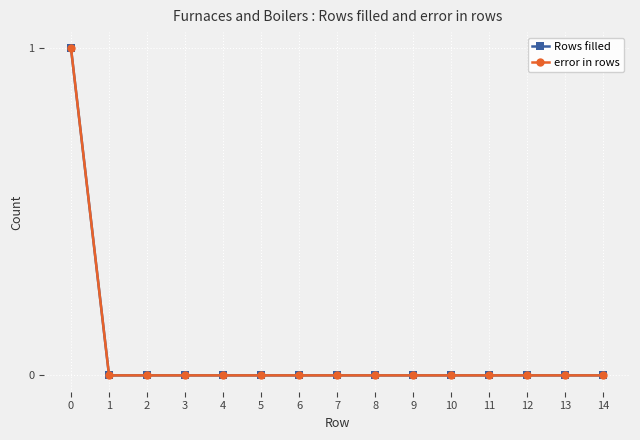

Reading right to left, transcribe all the data shown in this chart.

Rows filled: 0	0	0	0	0	0	0	0	0	0	0	0	0	0	1
error in rows: 0	0	0	0	0	0	0	0	0	0	0	0	0	0	1